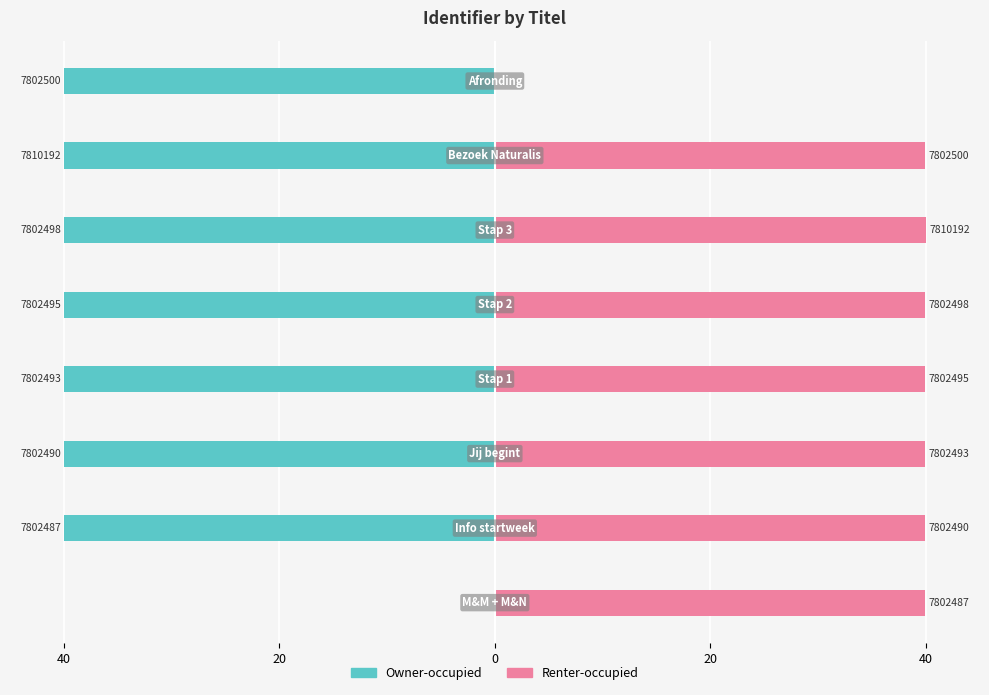

Rank the series by their maximum value, from lowest to highest.

Owner-occupied, Renter-occupied